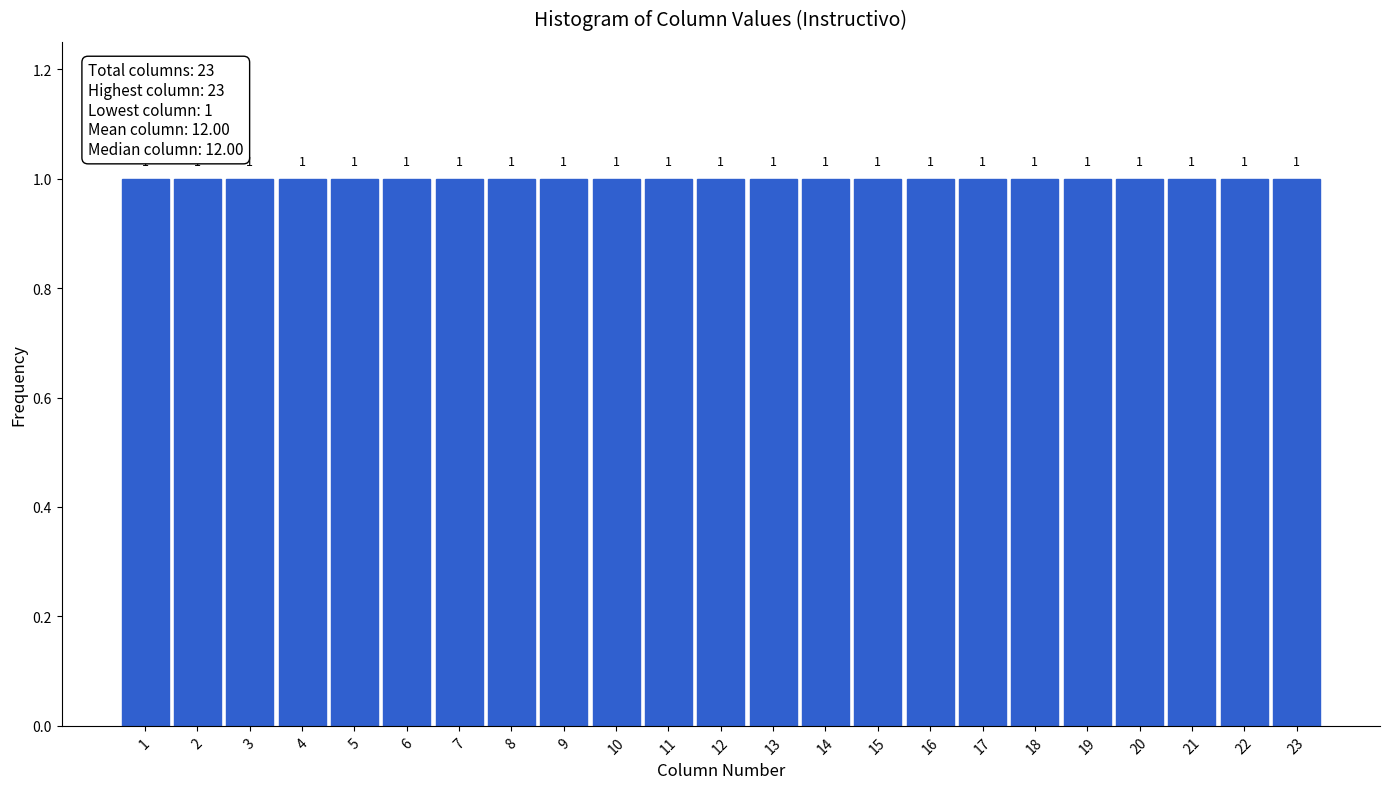

Reading left to right, transcribe this chart: for each bar, give the range it covers on the x-axis and its height.

0.5 to 1.5: 1
1.5 to 2.5: 1
2.5 to 3.5: 1
3.5 to 4.5: 1
4.5 to 5.5: 1
5.5 to 6.5: 1
6.5 to 7.5: 1
7.5 to 8.5: 1
8.5 to 9.5: 1
9.5 to 10.5: 1
10.5 to 11.5: 1
11.5 to 12.5: 1
12.5 to 13.5: 1
13.5 to 14.5: 1
14.5 to 15.5: 1
15.5 to 16.5: 1
16.5 to 17.5: 1
17.5 to 18.5: 1
18.5 to 19.5: 1
19.5 to 20.5: 1
20.5 to 21.5: 1
21.5 to 22.5: 1
22.5 to 23.5: 1